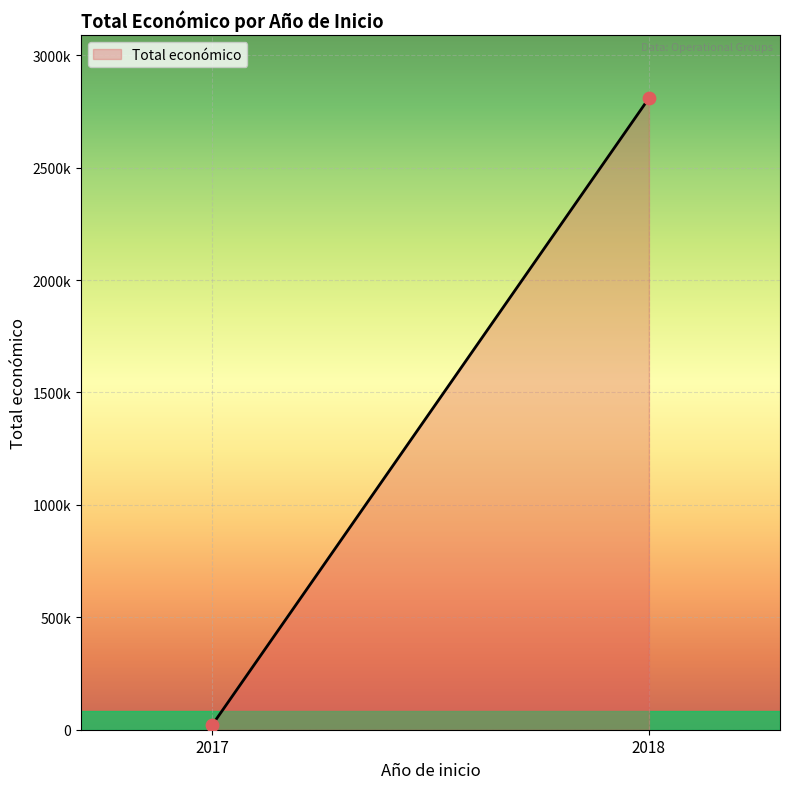

Is this an area chart (filled region under the line)?

Yes